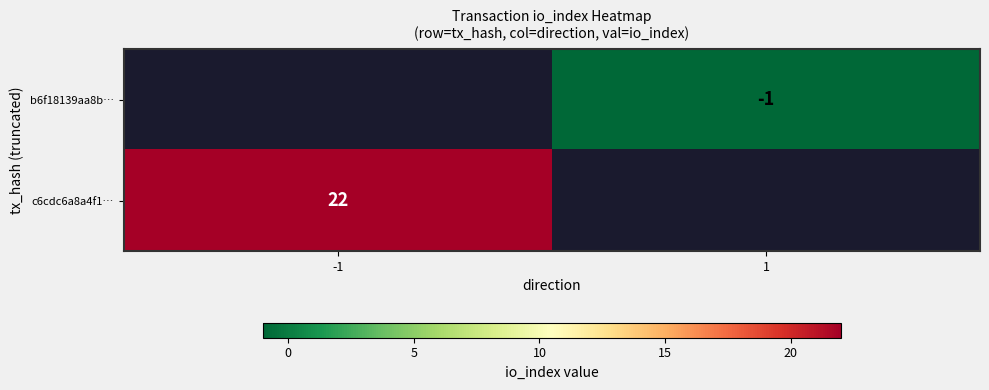

Is it true that b6f18139aa8b… equals 0 at 1?

False